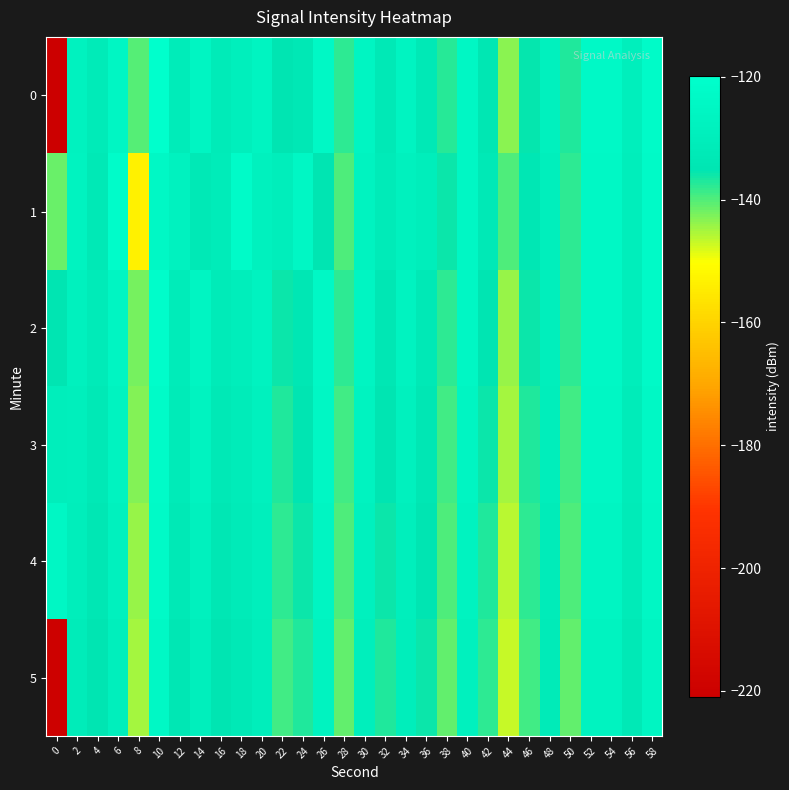

List the series in order of their peak value, highest first.

0, 2, 1, 3, 4, 5